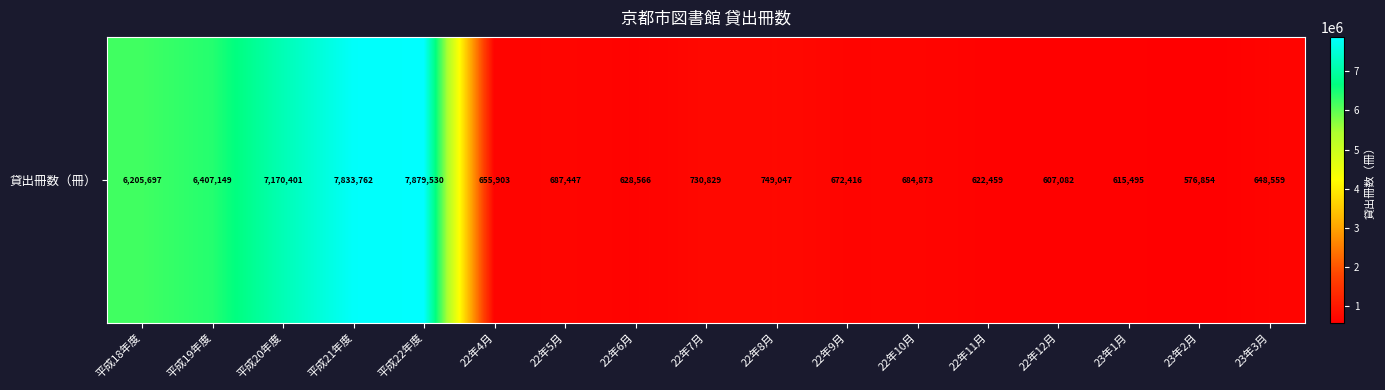

Reading right to left, list all the values displayed in this chart.

648559	576854	615495	607082	622459	684873	672416	749047	730829	628566	687447	655903	7879530	7833762	7170401	6407149	6205697